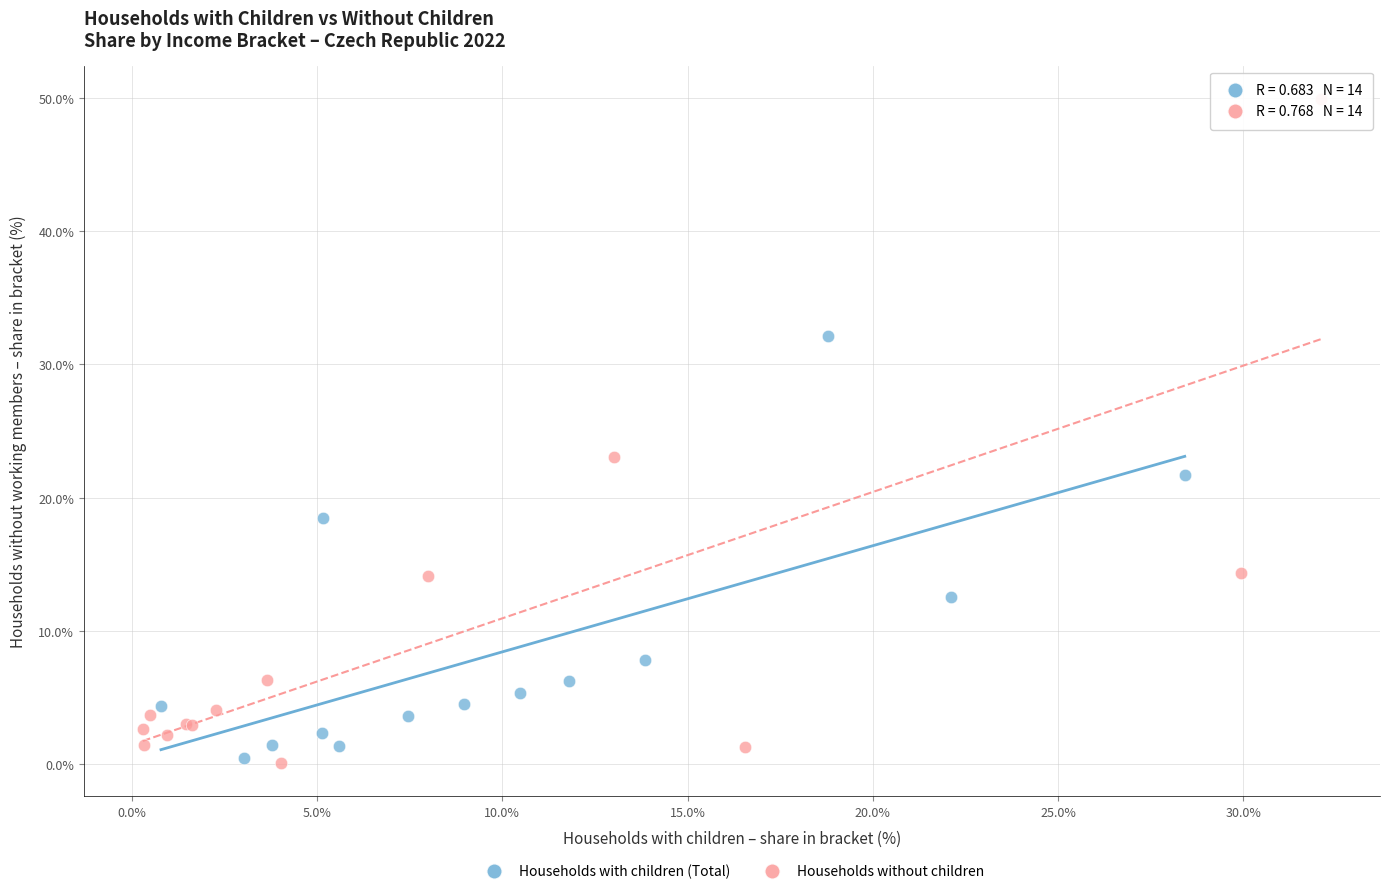

Which series contains the highest Y value?

Households without children